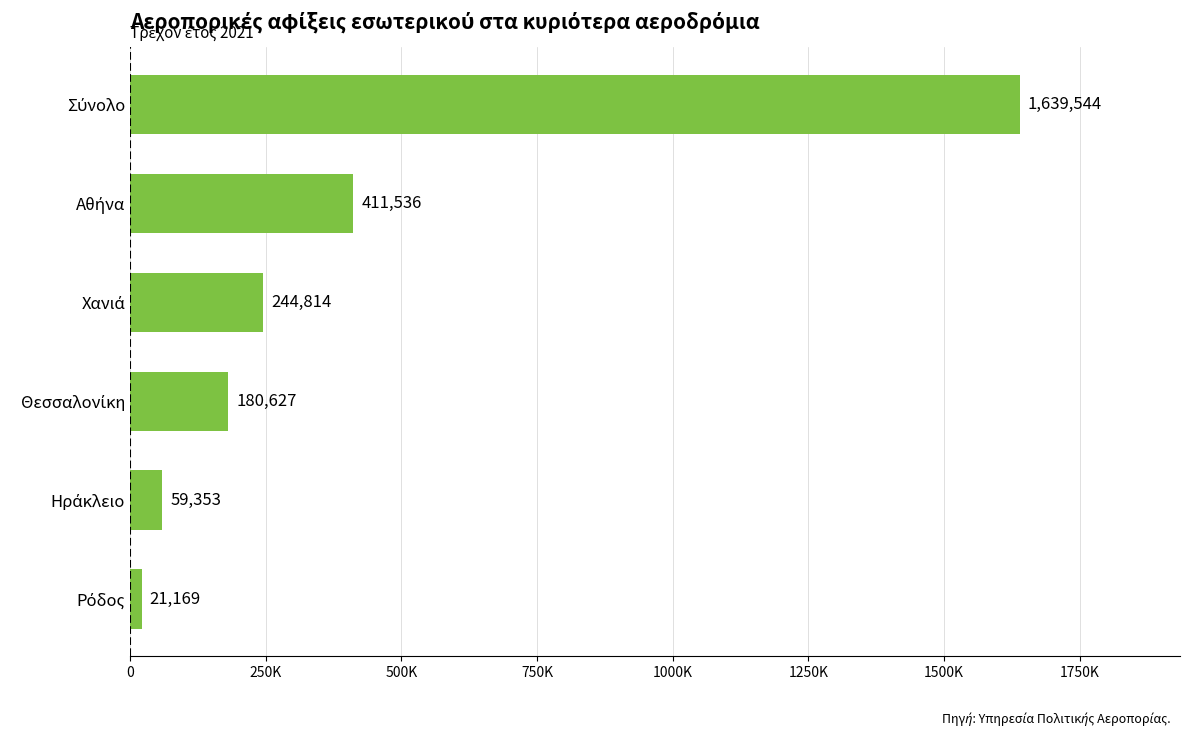

Are the bars horizontal?

Yes